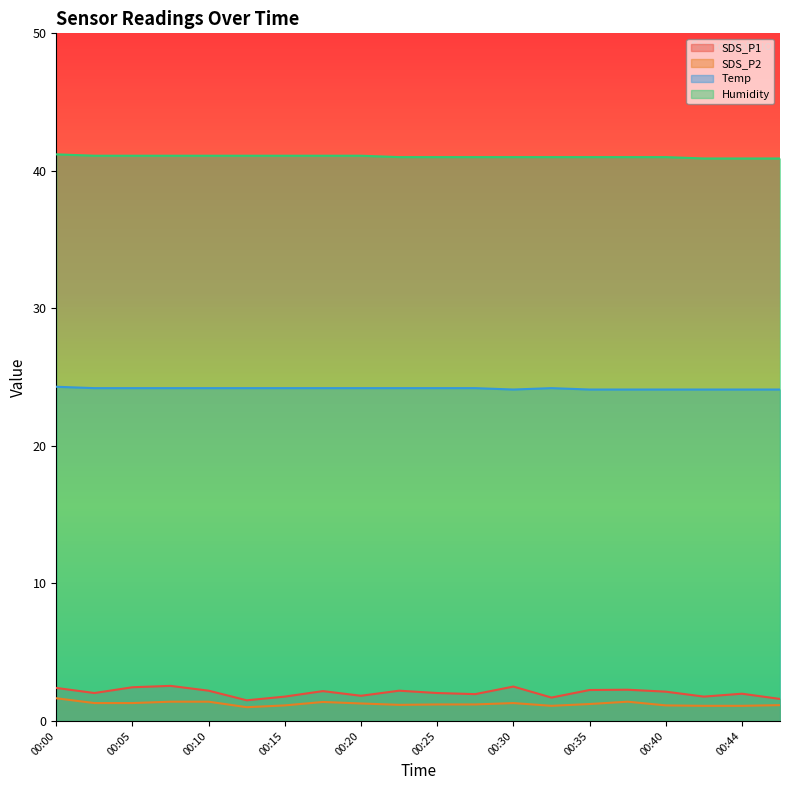

At which category does SDS_P2 reach its first local valley?

00:13